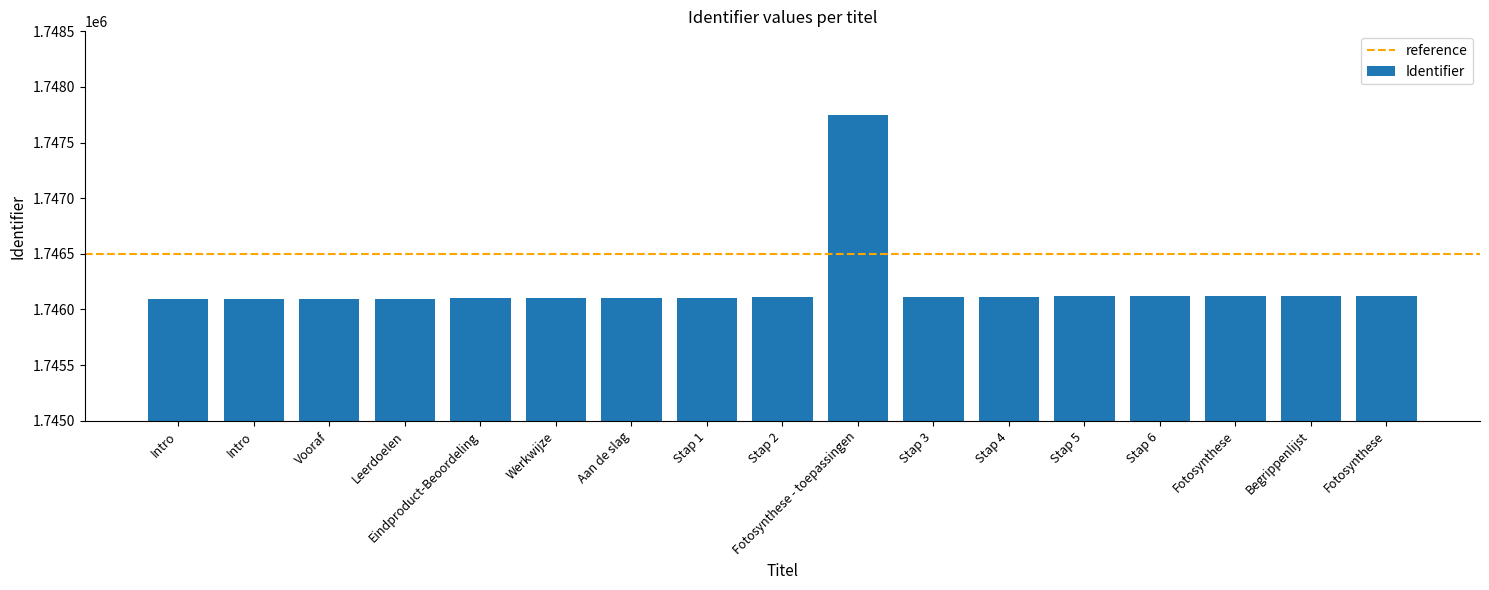

Which category has the highest value across all series?

Fotosynthese - toepassingen